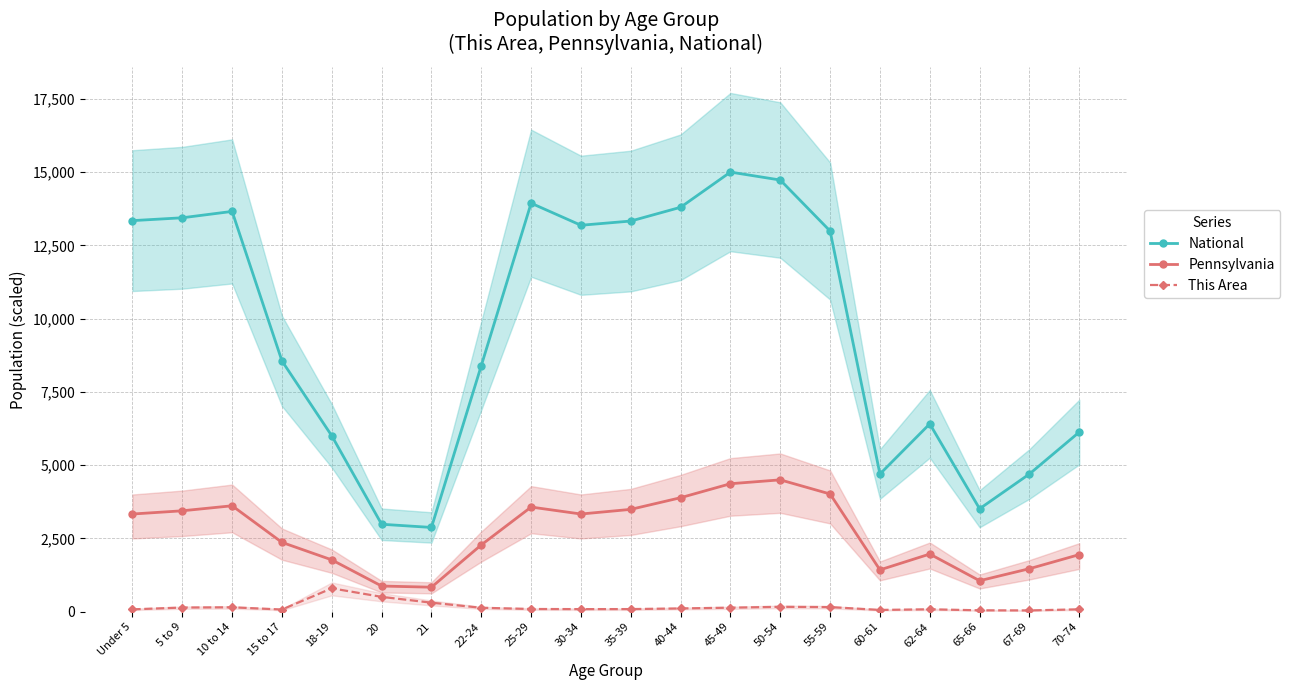

What position from the right is 35-39?

10